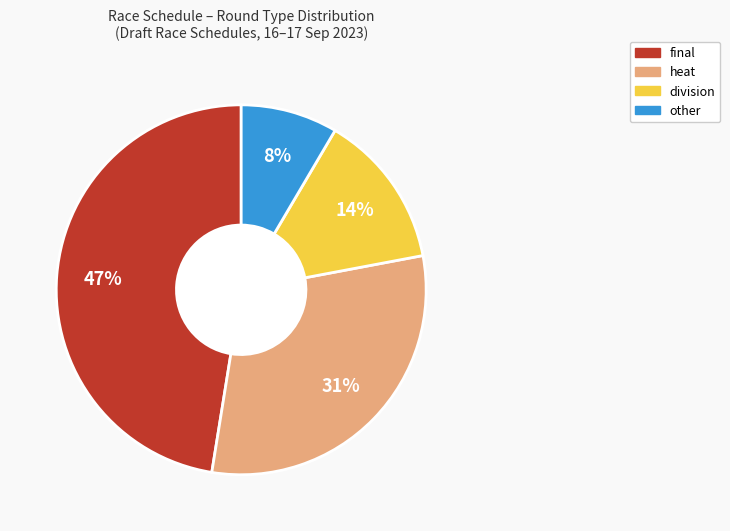

Which category has the biggest portion of the pie?

final